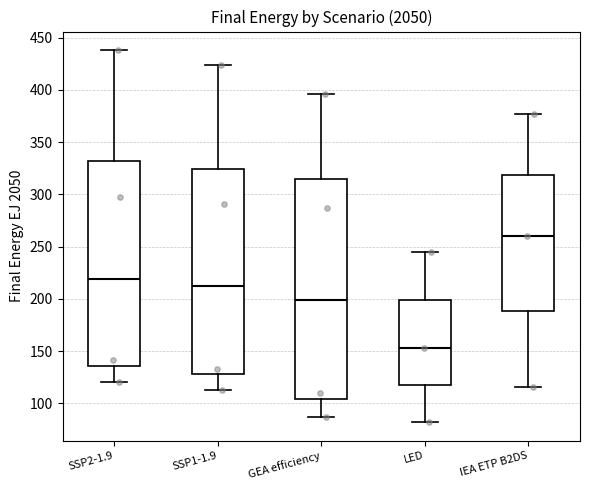

Reading left to right, transcribe this box plot: for each box, give where its median line is, the range the box spans, and where its two whiskers end, as read against the y-axis. The values are not printed on the chart, so give them approximately, as read against the axis.

SSP2-1.9: median 220, box 135 to 330, whiskers 120 to 440
SSP1-1.9: median 210, box 130 to 325, whiskers 115 to 425
GEA efficiency: median 200, box 105 to 315, whiskers 85 to 395
LED: median 155, box 120 to 200, whiskers 80 to 245
IEA ETP B2DS: median 260, box 190 to 320, whiskers 115 to 375